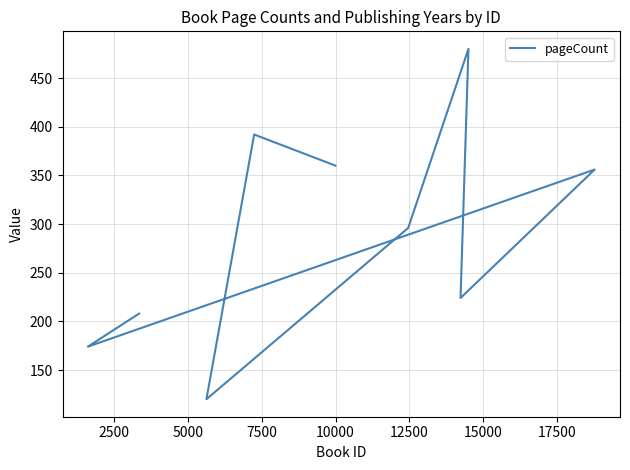

What is the change in value from 5000 to 15000?

-236